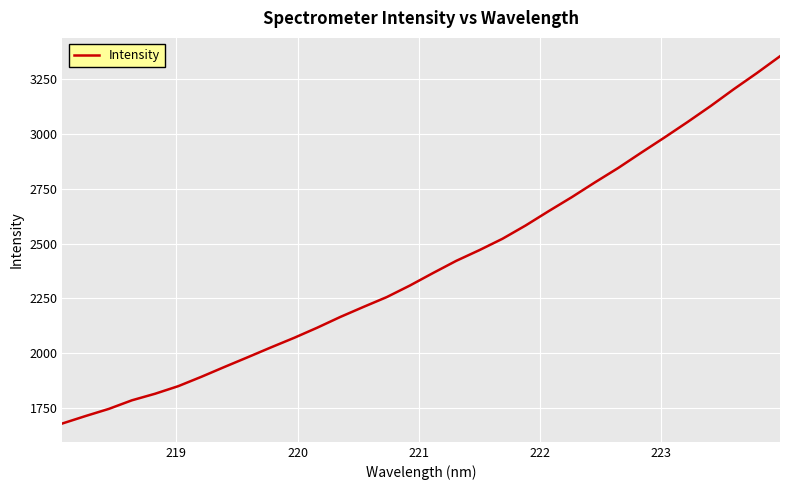

Reading left to right, transcribe all the data shown in this chart.

1680.3	1714.2	1746.6	1785.8	1815.7	1850.2	1893.0	1938.0	1982.0	2026.7	2070.2	2116.6	2165.7	2211.3	2255.9	2308.5	2365.5	2420.9	2469.6	2521.5	2582.0	2647.5	2711.3	2778.6	2843.8	2913.9	2982.6	3053.2	3126.2	3202.8	3276.3	3352.9